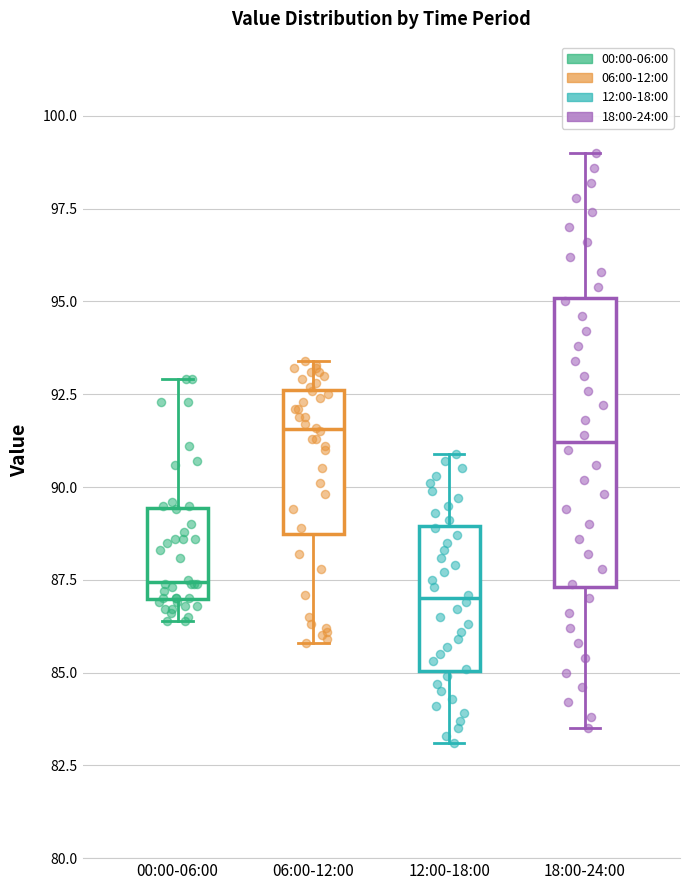

Reading left to right, read every box against the y-axis: the position of its median line, the range the box covers, and the ends of its whiskers. The values are not printed on the chart, so give them approximately, as read against the axis.

00:00-06:00: median 87.5, box 87.0 to 89.5, whiskers 86.5 to 93.0
06:00-12:00: median 91.5, box 88.5 to 92.5, whiskers 86.0 to 93.5
12:00-18:00: median 87.0, box 85.0 to 89.0, whiskers 83.0 to 91.0
18:00-24:00: median 91.0, box 87.5 to 95.0, whiskers 83.5 to 99.0